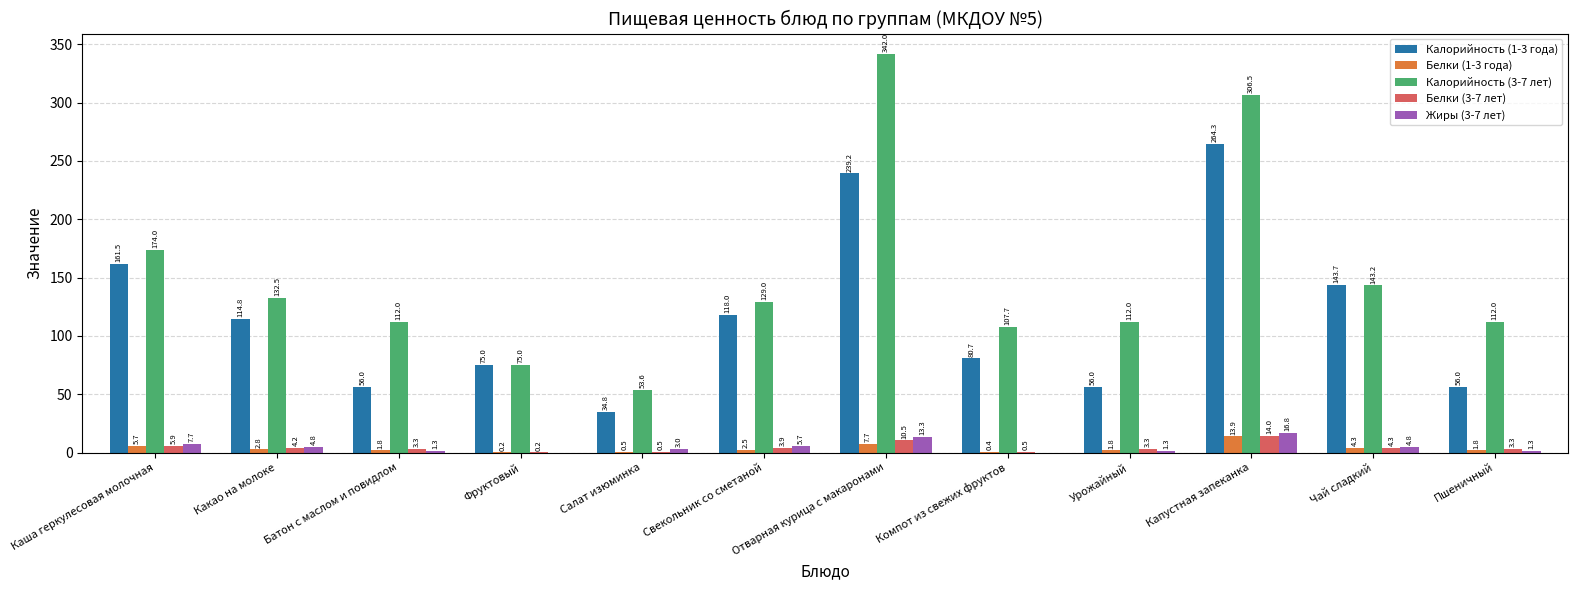

What is the sum of all Калорийность (1-3 года) values?

1400.0